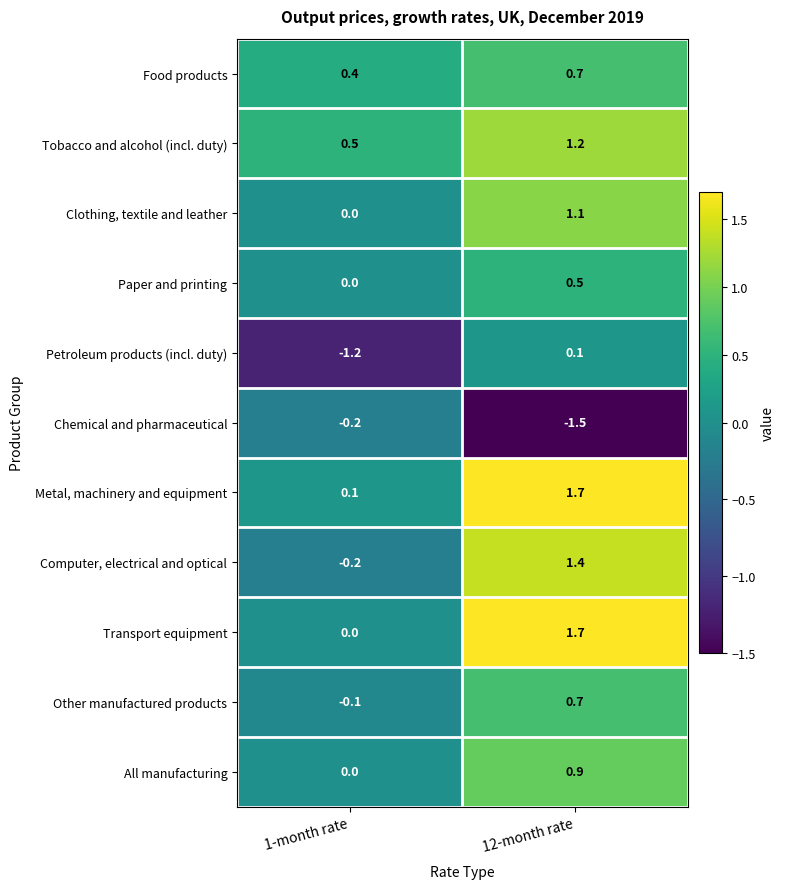

The value of Food products at 1-month rate is 0.4. True or false?

True